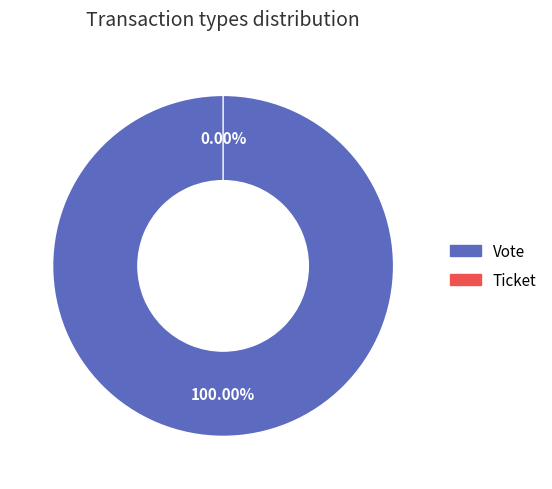

How many segments does this pie chart have?

2